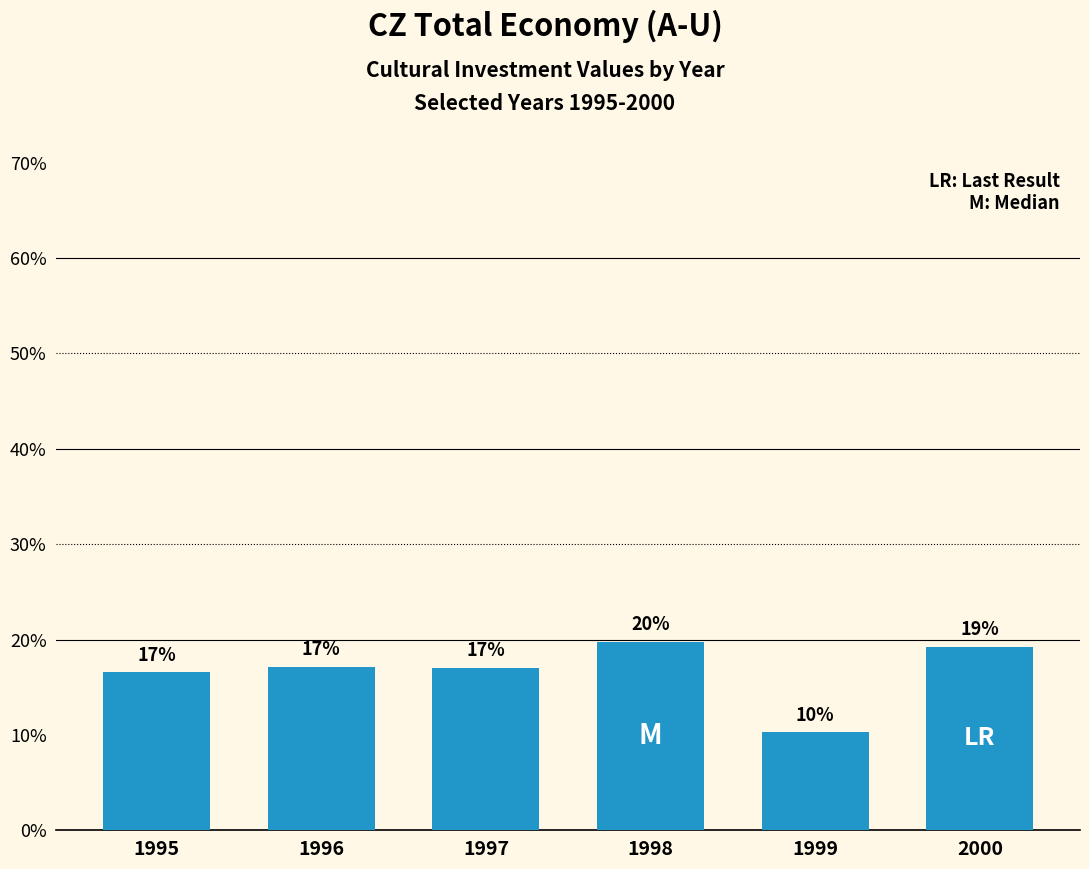

What is the value of the 6th bar from the left?

19.3